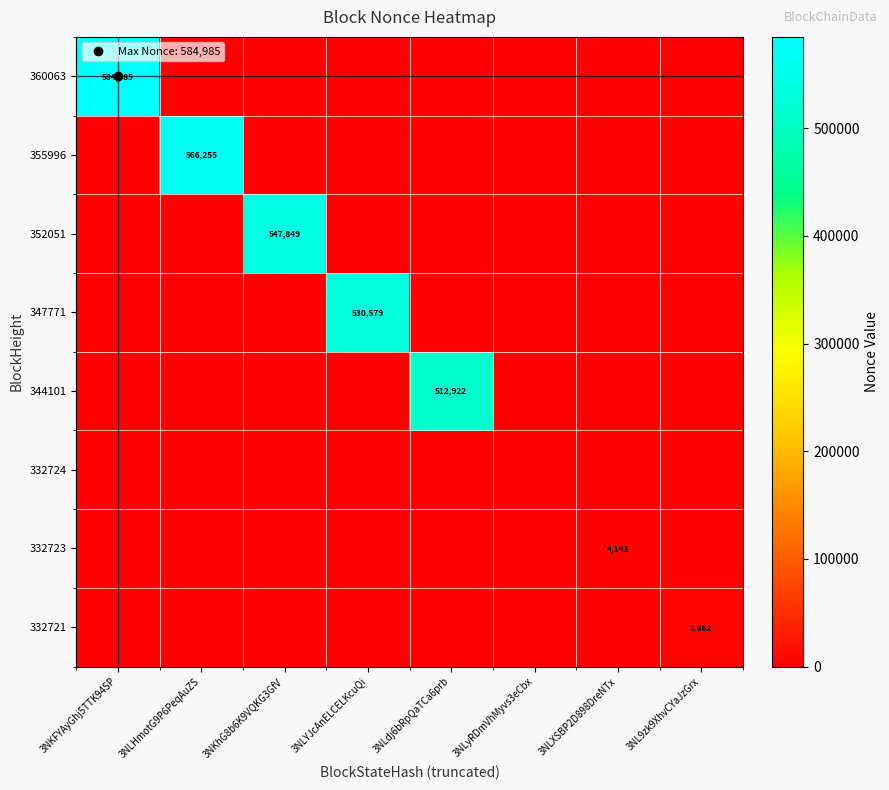

Which series has the largest total across all categories?

360063